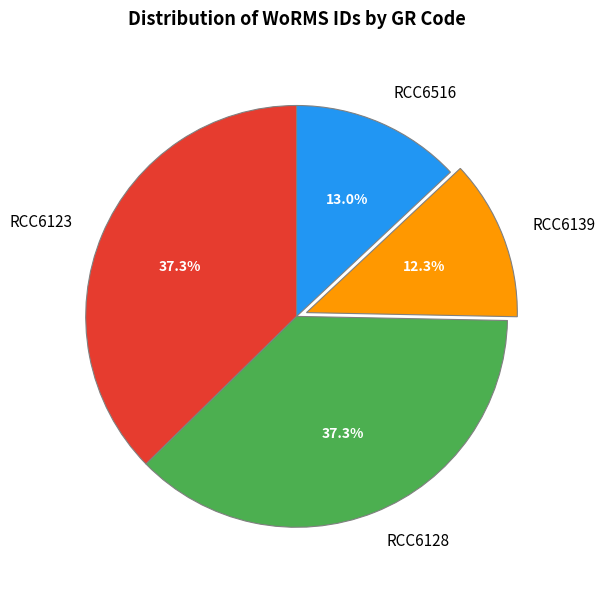

What percentage is the RCC6139 slice, to the nearest percent?

12%